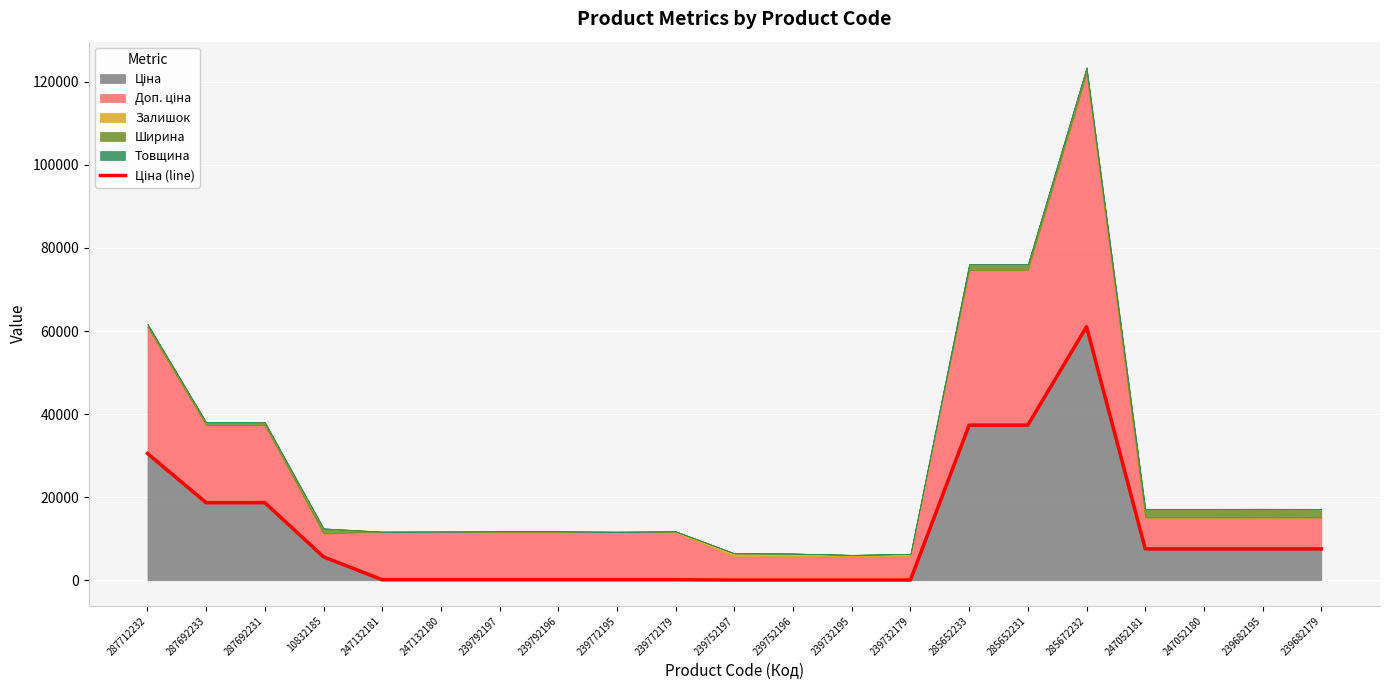

At which category does the chart reach its peak across all series?

285672232